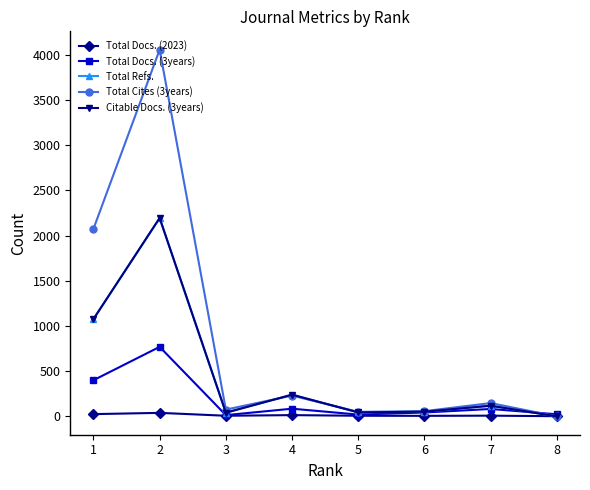

Reading right to left, list all the values displayed in this chart.

Total Docs. (2023): 2	8	6	7	14	7	39	25
Total Docs. (3years): 23	82	43	20	85	14	769	400
Total Refs.: 0	118	52	44	240	41	2194	1076
Total Cites (3years): 0	147	58	50	230	75	4056	2074
Citable Docs. (3years): 0	118	52	44	240	41	2194	1076